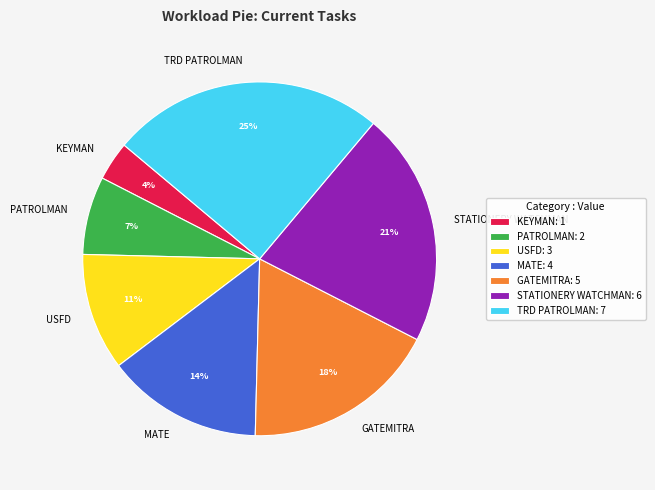

How many segments does this pie chart have?

7